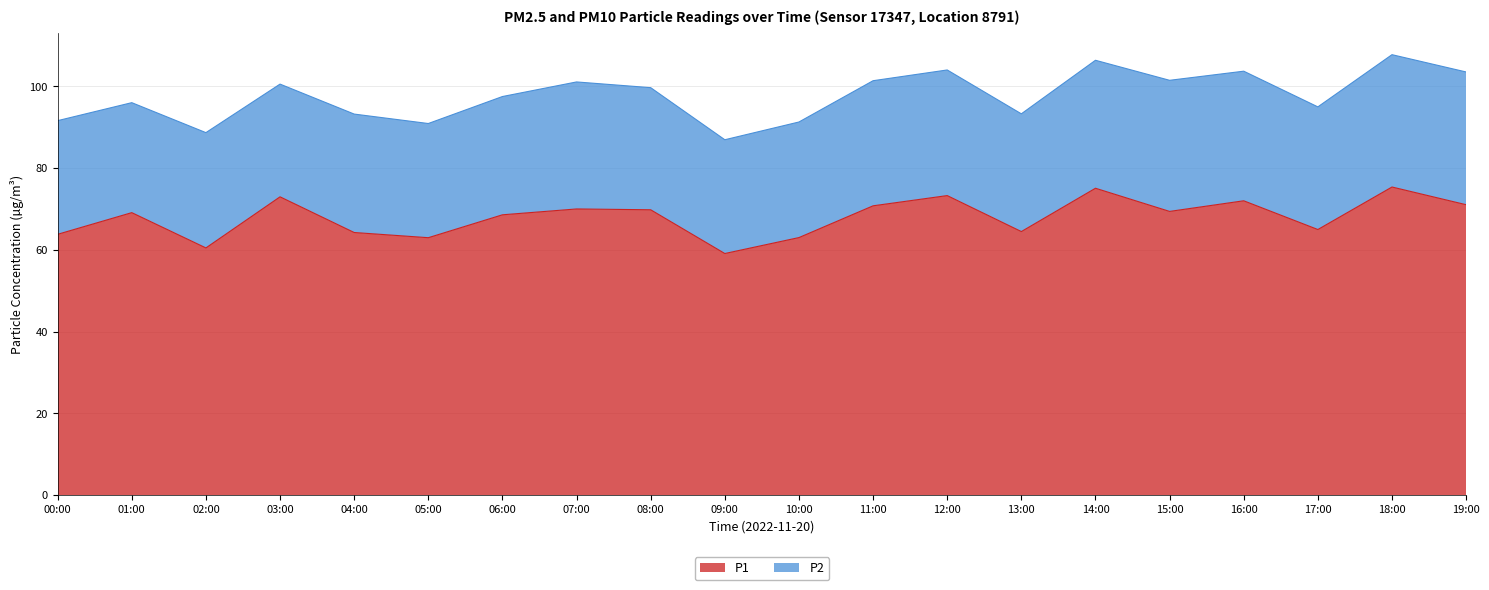

What position from the left is 12:00?

13